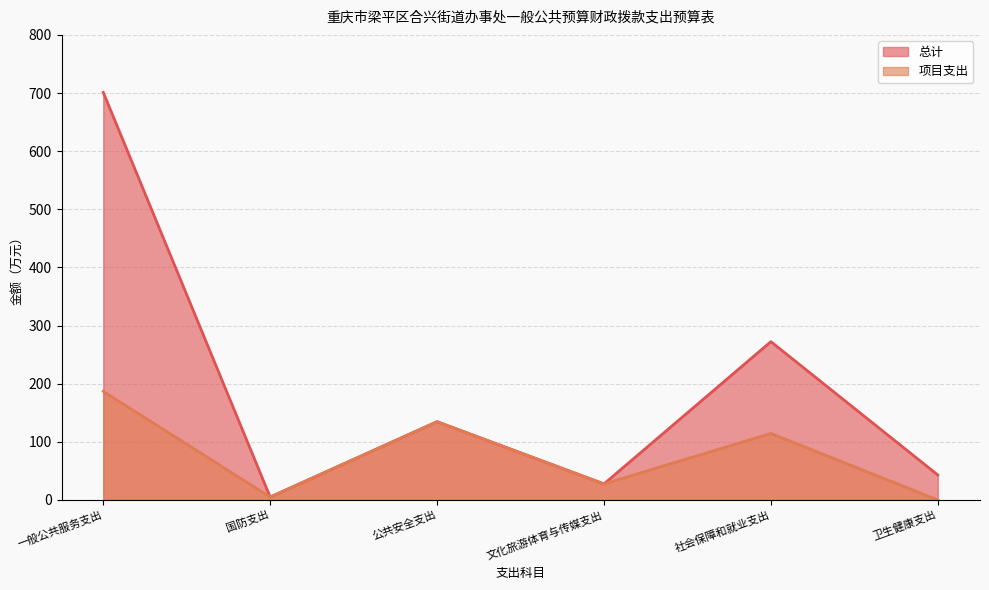

Is it true that 项目支出 equals 26.2 at 社会保障和就业支出?

False